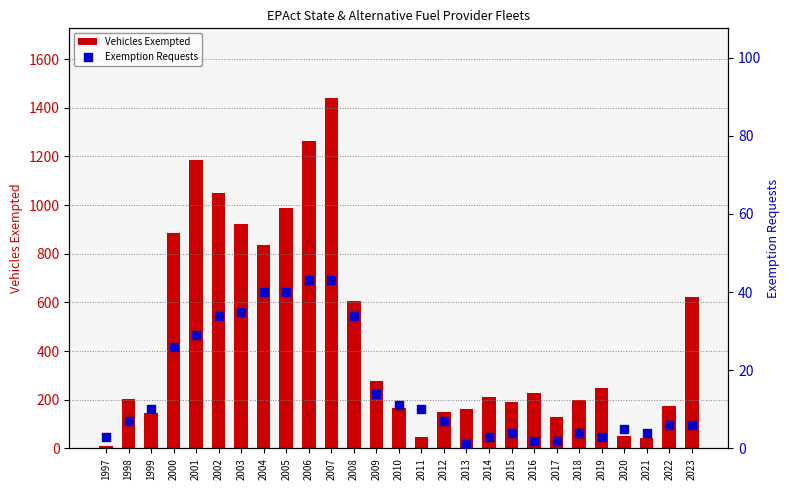

What are all the series names shown in the legend?

Vehicles Exempted, Exemption Requests